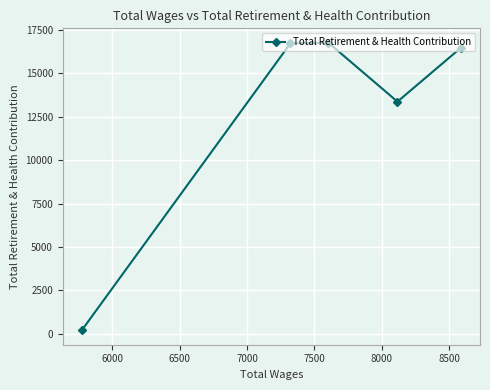

What is the value of the 4th point from the left?

13367